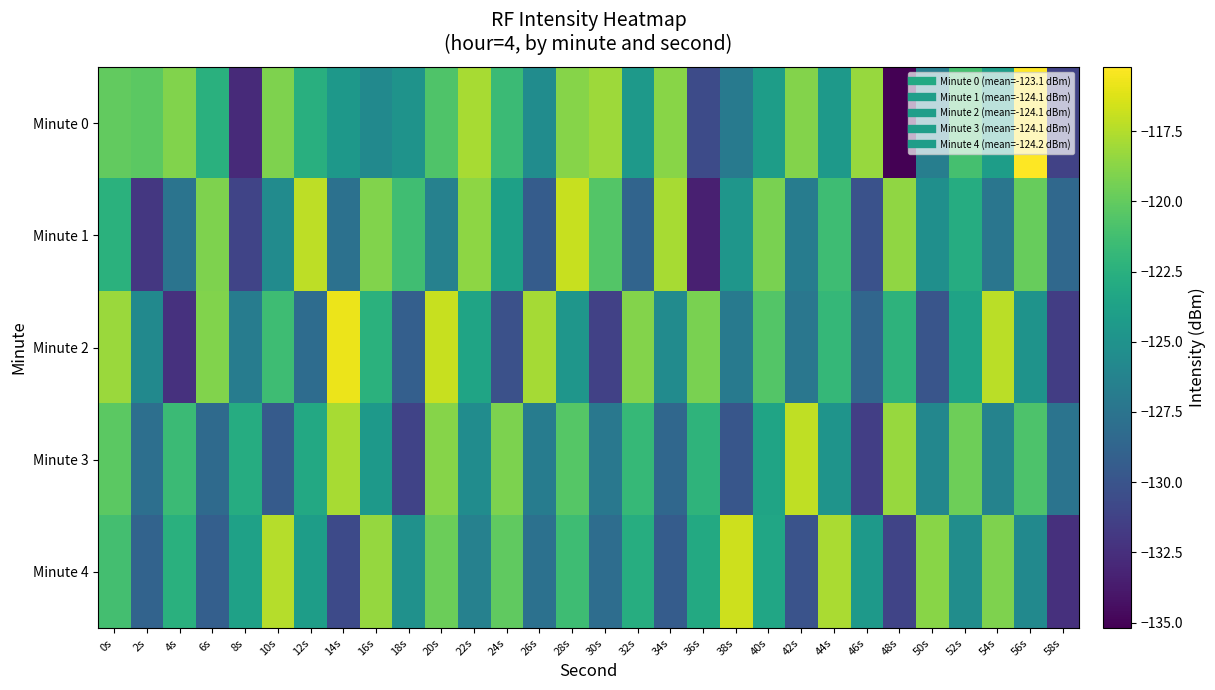

Reading left to right, list all the values displayed in this chart.

Minute 0: 0s=-120.0	2s=-120.2	4s=-119.0	6s=-122.5	8s=-132.8	10s=-119.1	12s=-122.6	14s=-124.6	16s=-125.7	18s=-124.9	20s=-120.7	22s=-117.8	24s=-121.6	26s=-125.5	28s=-118.8	30s=-118.2	32s=-124.4	34s=-118.7	36s=-130.6	38s=-127.0	40s=-124.1	42s=-118.9	44s=-124.4	46s=-118.3	48s=-135.2	50s=-126.7	52s=-121.1	54s=-124.0	56s=-115.2	58s=-131.3
Minute 1: 0s=-122.5	2s=-132.0	4s=-127.5	6s=-119.1	8s=-131.1	10s=-125.5	12s=-117.2	14s=-127.7	16s=-119.0	18s=-121.3	20s=-126.5	22s=-118.6	24s=-123.8	26s=-129.3	28s=-116.9	30s=-120.5	32s=-128.8	34s=-117.8	36s=-133.4	38s=-124.7	40s=-119.3	42s=-126.8	44s=-121.5	46s=-130.1	48s=-118.6	50s=-125.2	52s=-122.8	54s=-127.3	56s=-119.9	58s=-128.5
Minute 2: 0s=-118.2	2s=-125.7	4s=-132.3	6s=-119.0	8s=-126.8	10s=-121.5	12s=-128.1	14s=-115.8	16s=-122.5	18s=-129.1	20s=-116.9	22s=-123.6	24s=-130.2	26s=-117.9	28s=-124.7	30s=-131.3	32s=-118.9	34s=-125.6	36s=-119.3	38s=-126.9	40s=-120.6	42s=-127.3	44s=-121.9	46s=-128.6	48s=-122.3	50s=-129.9	52s=-123.6	54s=-117.3	56s=-124.9	58s=-131.6
Minute 3: 0s=-120.3	2s=-127.9	4s=-121.6	6s=-128.3	8s=-122.8	10s=-129.5	12s=-123.2	14s=-117.8	16s=-124.5	18s=-131.2	20s=-118.8	22s=-125.5	24s=-119.2	26s=-126.8	28s=-120.5	30s=-127.2	32s=-121.8	34s=-128.5	36s=-122.2	38s=-129.8	40s=-123.5	42s=-117.2	44s=-124.8	46s=-131.5	48s=-118.3	50s=-125.9	52s=-119.6	54s=-126.3	56s=-120.8	58s=-127.5
Minute 4: 0s=-121.2	2s=-128.8	4s=-122.5	6s=-129.2	8s=-123.7	10s=-117.4	12s=-124.1	14s=-130.7	16s=-118.4	18s=-125.1	20s=-119.7	22s=-126.4	24s=-120.1	26s=-127.7	28s=-121.4	30s=-128.1	32s=-122.7	34s=-129.4	36s=-123.1	38s=-116.7	40s=-123.4	42s=-130.1	44s=-117.7	46s=-124.4	48s=-131.1	50s=-118.7	52s=-125.4	54s=-119.1	56s=-125.7	58s=-132.4